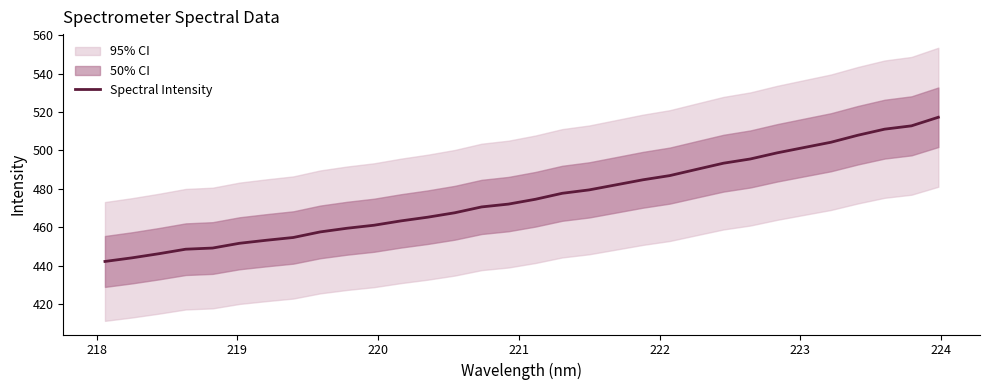

What is the lowest value of the Spectral Intensity series?

442.1